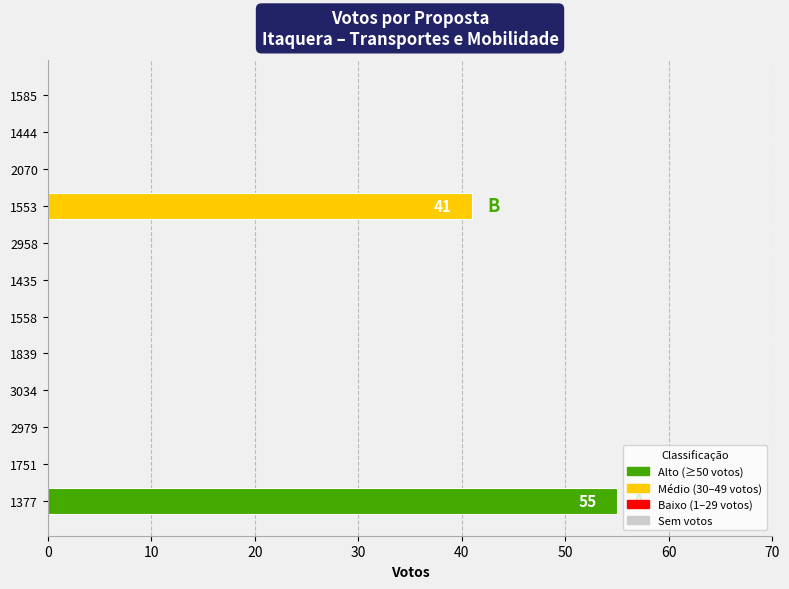

What is the sum of all values?

96